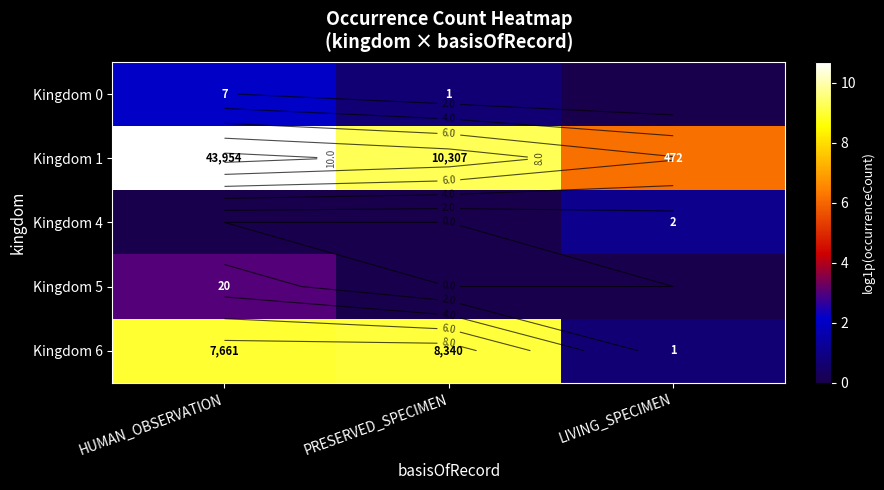

Which series has the largest total across all categories?

Kingdom 1